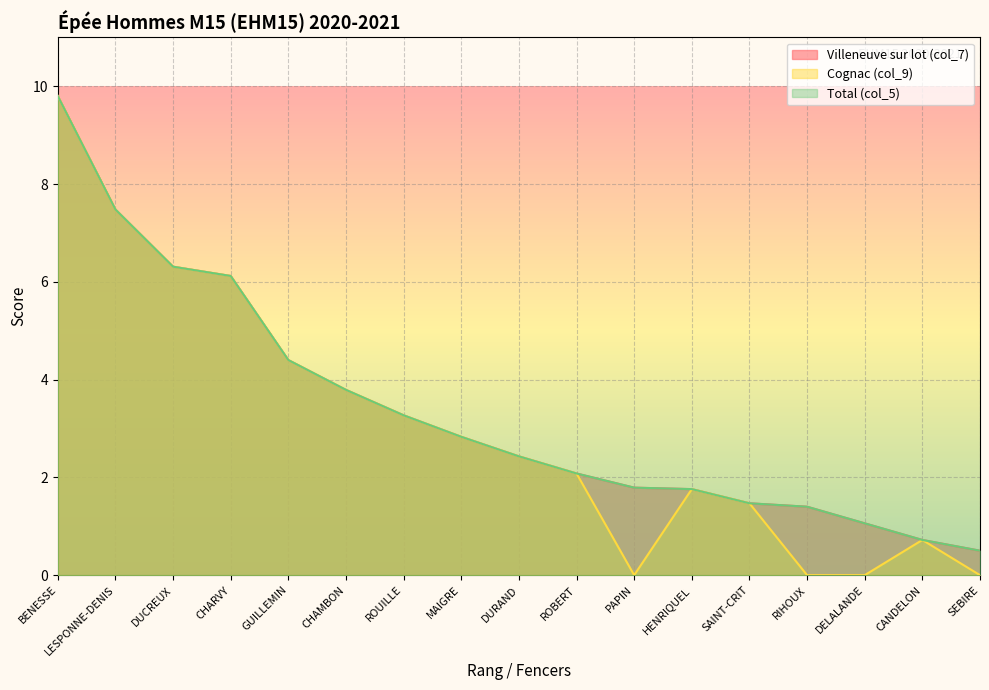

What is the label of the 11th point from the left?

PAPIN